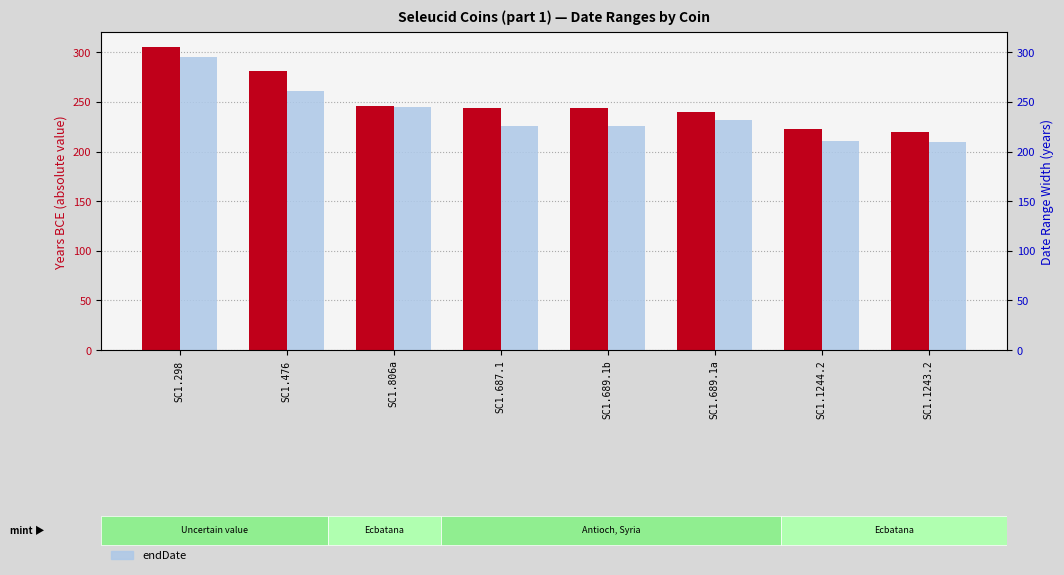

Reading left to right, what are all the values shown in this chart?

startDate: 305	281	246	244	244	240	223	220
endDate: 295	261	245	226	226	232	211	210